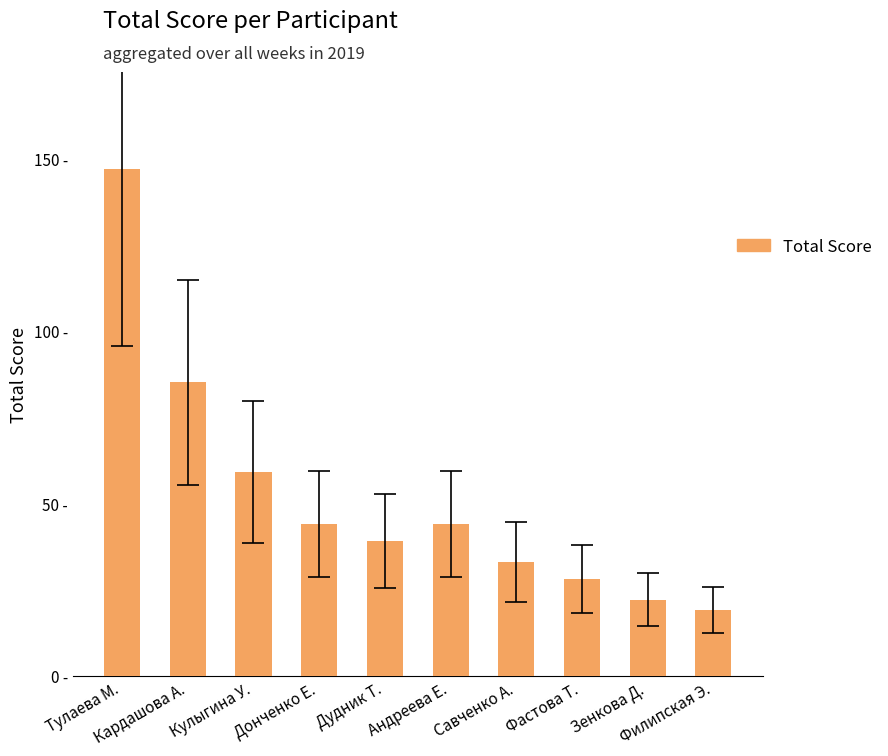

Count the number of data series in this chart.

1